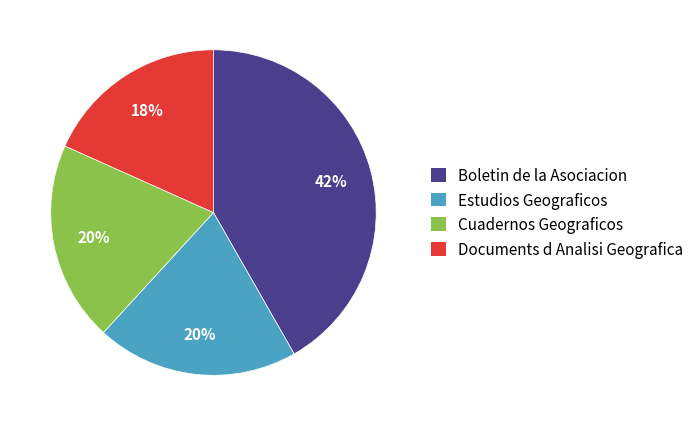

Which has a higher value, Boletin de la Asociacion or Documents d Analisi Geografica?

Boletin de la Asociacion